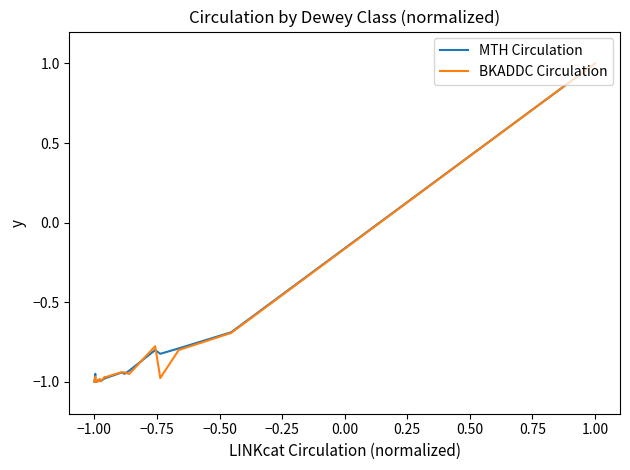

What is the maximum value for MTH Circulation?

1.0